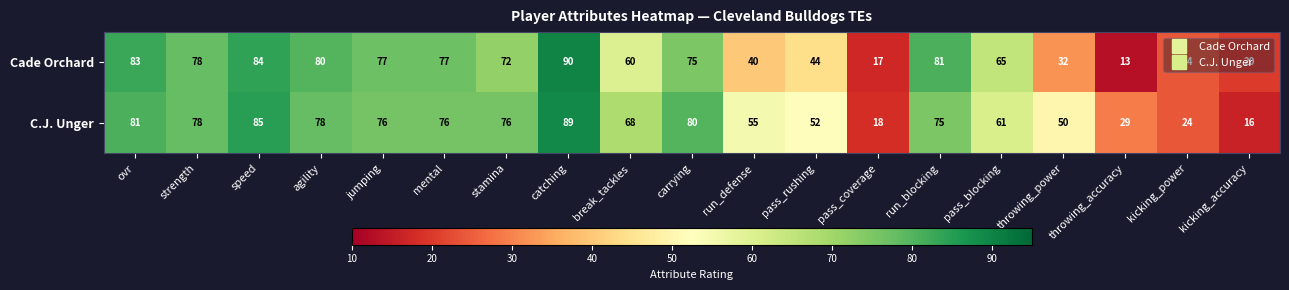

Which series has the largest range (max minus min)?

Cade Orchard